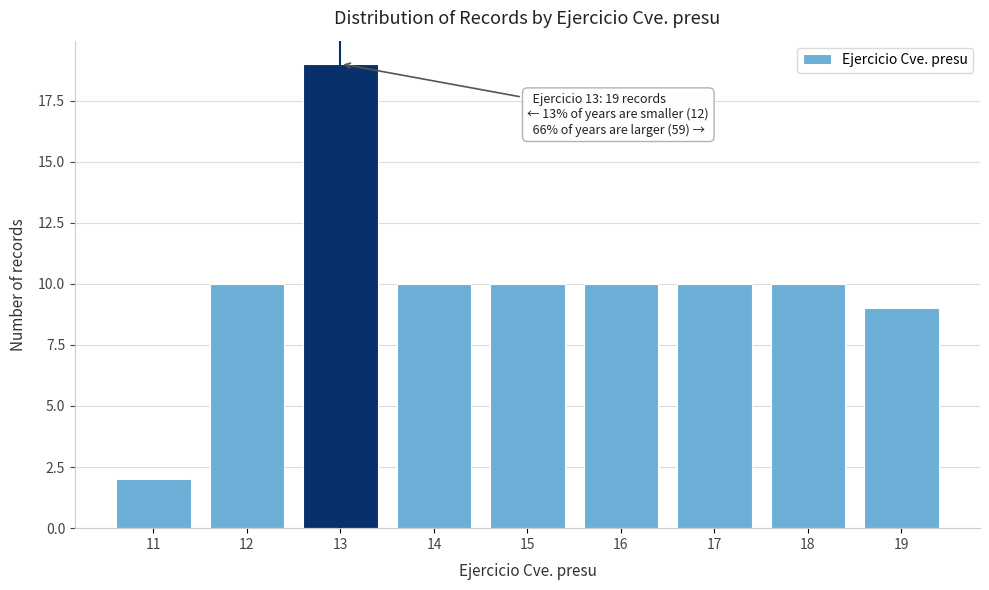

Reading left to right, transcribe all the data shown in this chart.

2	10	19	10	10	10	10	10	9